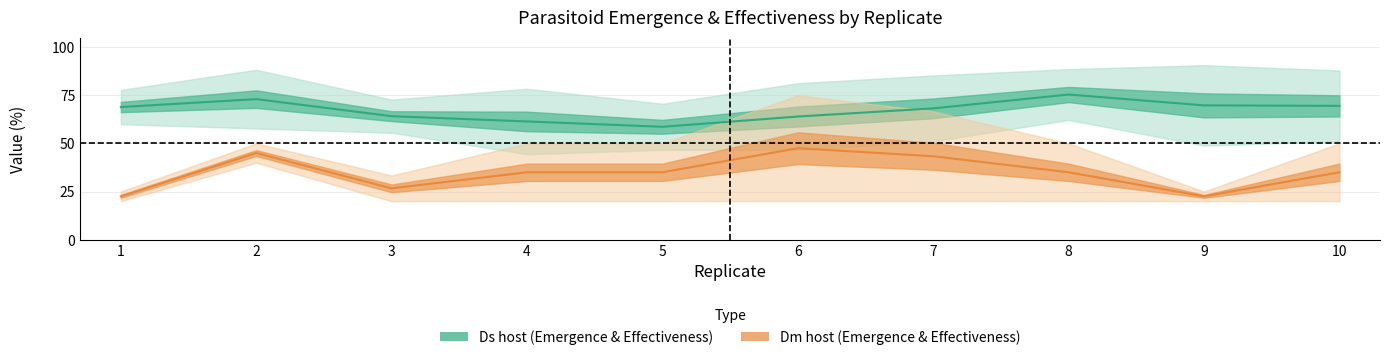

At which category is the sum across all series the highest?

2